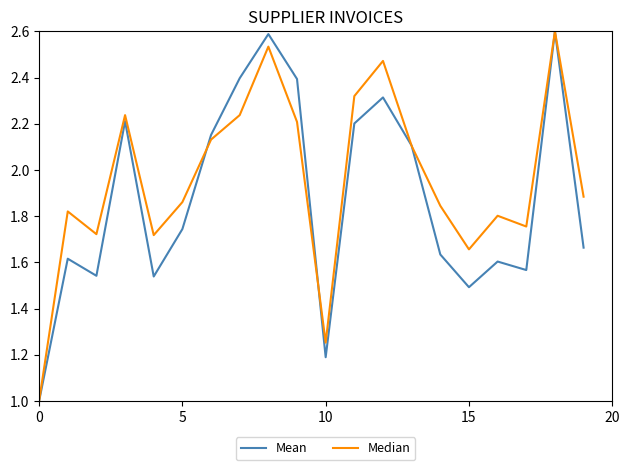

At how many categories does at least one series exceed 2?

9